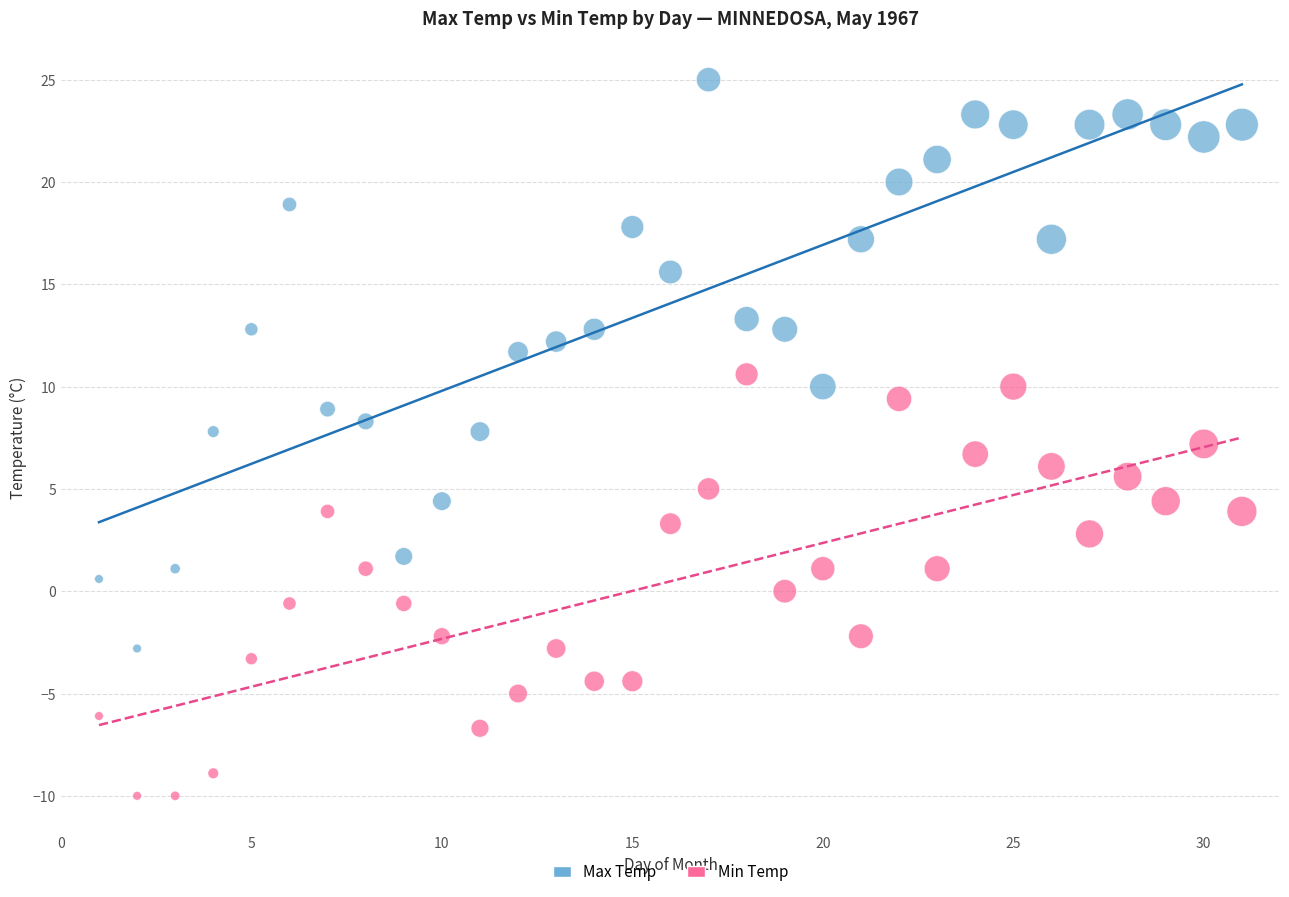

Which series contains the lowest Y value?

Min Temp